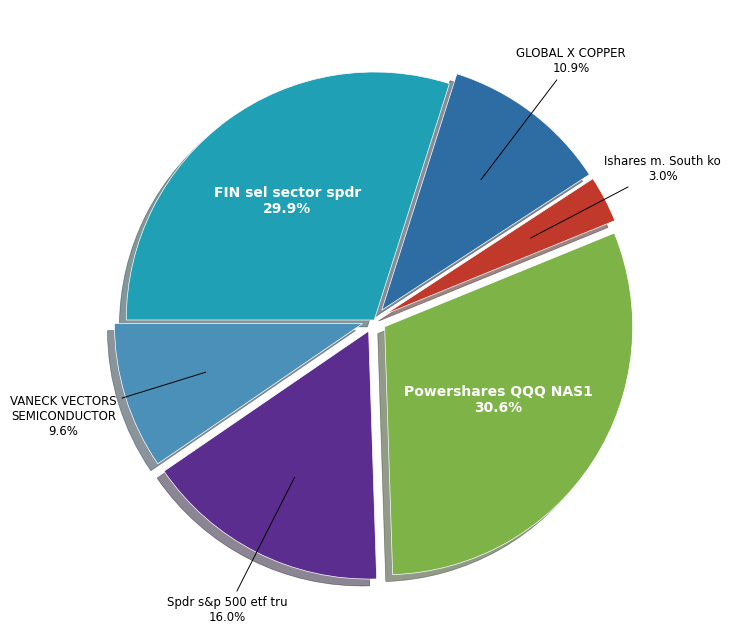

Rank the categories by value from lowest to highest.

Ishares m. South ko, VANECK VECTORS SEMICONDUCTOR, GLOBAL X COPPER, Spdr s&p 500 etf tru, FIN sel sector spdr, Powershares QQQ NAS1